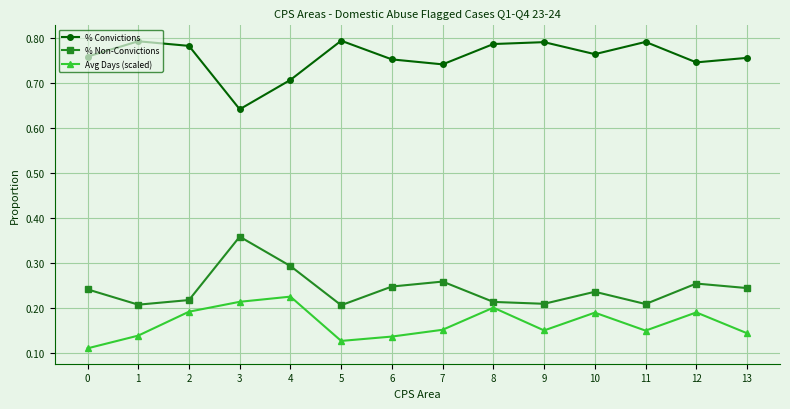

Rank the series by their maximum value, from lowest to highest.

Avg Days (scaled), % Non-Convictions, % Convictions